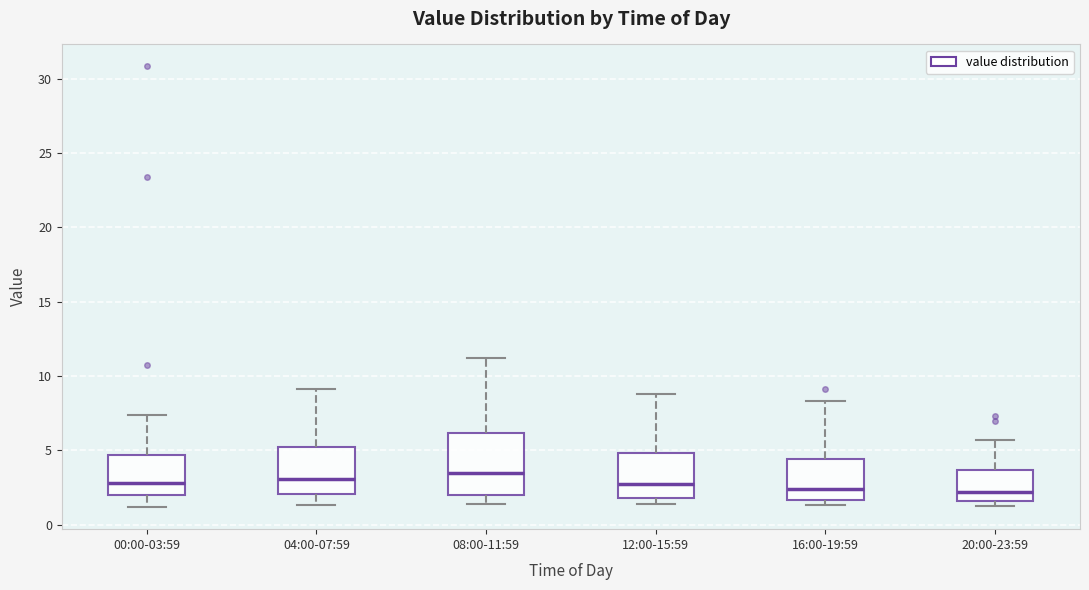

Comparing the boxes themselves (not the whiskers), which one is the tallest?

08:00-11:59